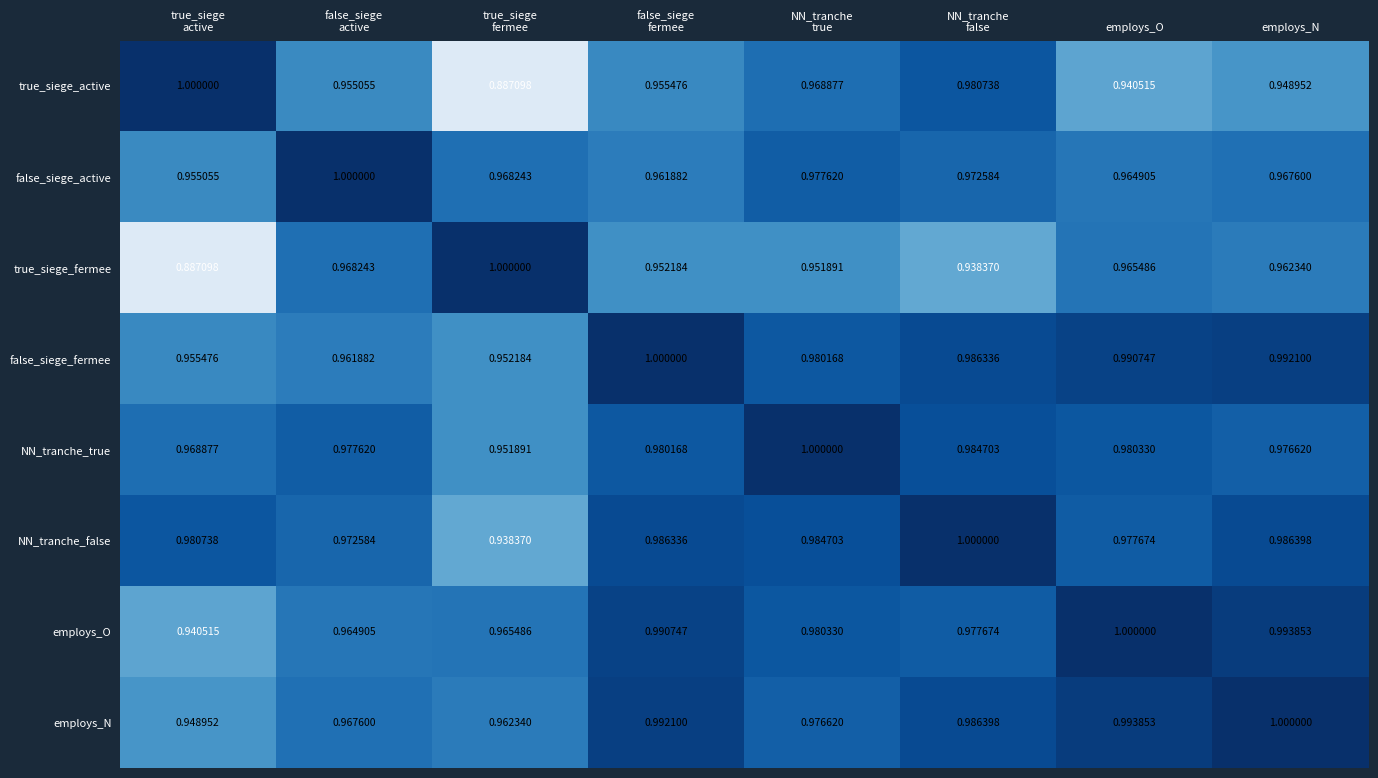

How many data points does each series have?

8